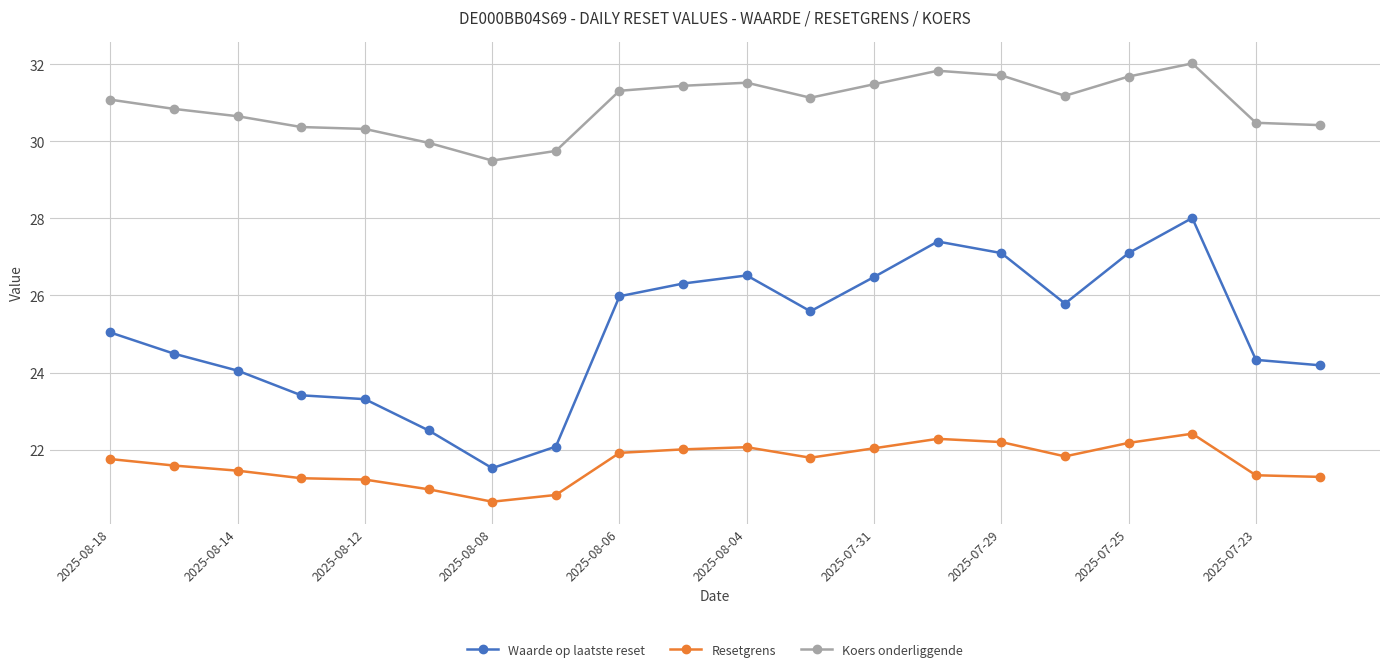

How many lines are shown in the chart?

3